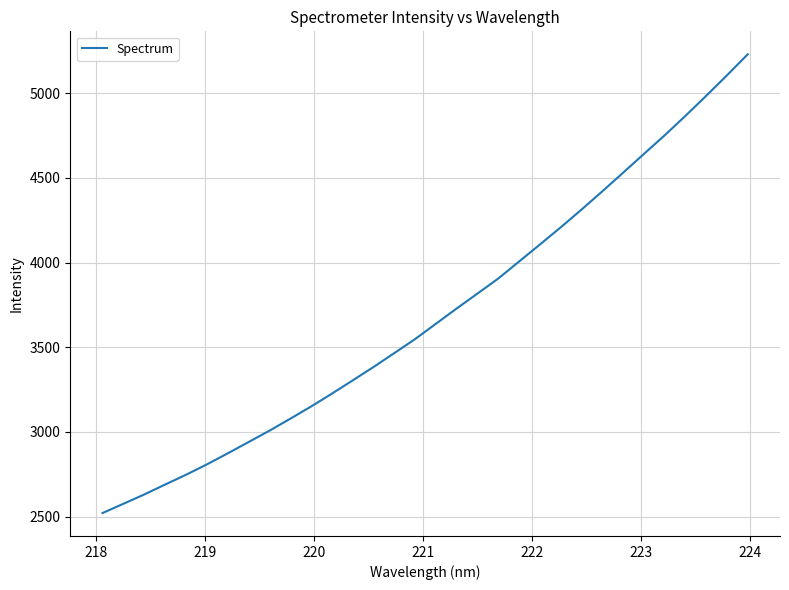

What is the difference between the maximum and minimum values?

2709.2